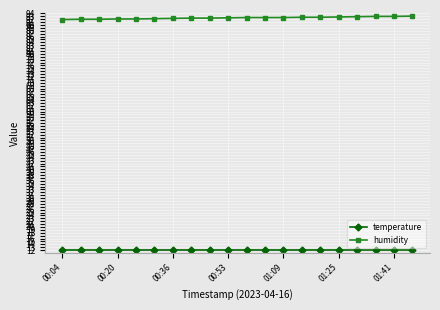

At how many categories does at least one series exceed 37?

20